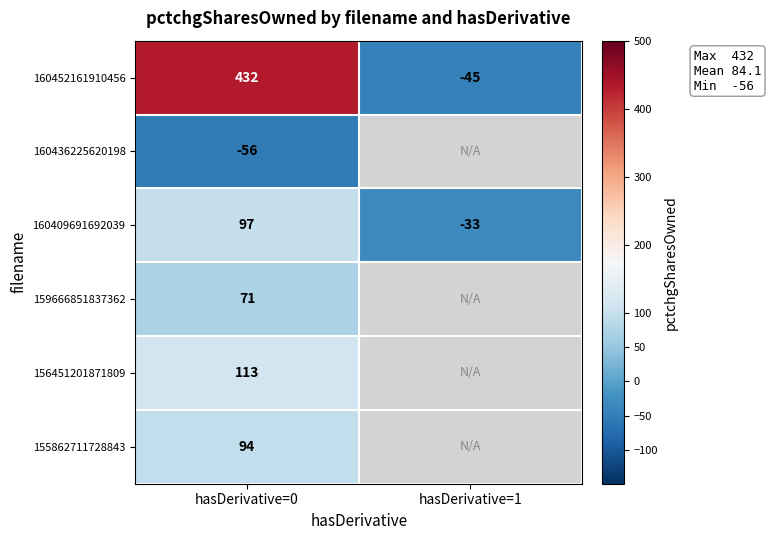

How many values in 160452161910456 are below zero?

1